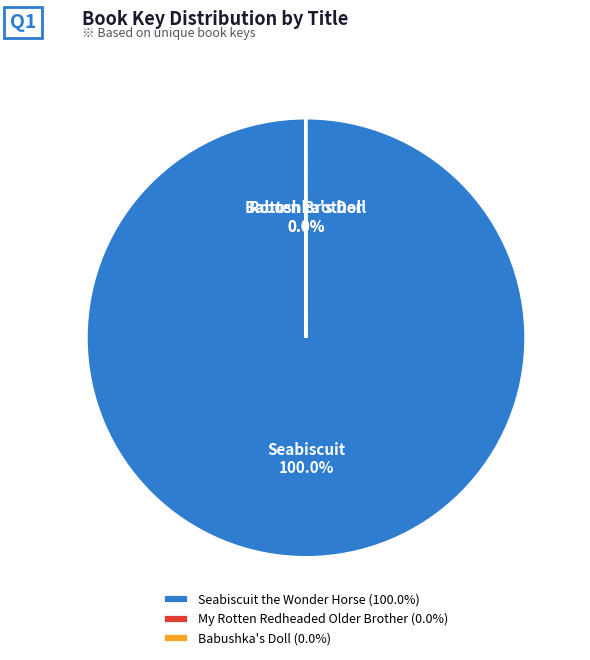

Which slice represents more than half of the pie?

Seabiscuit the Wonder Horse